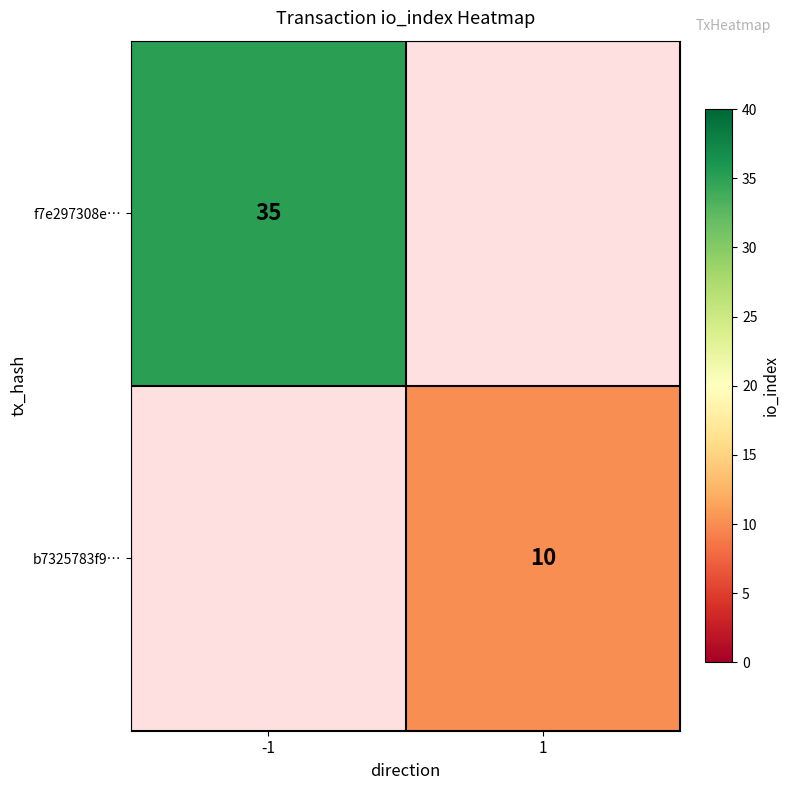

Is the value of f7e297308e… at -1 greater than the value of b7325783f9… at 1?

Yes